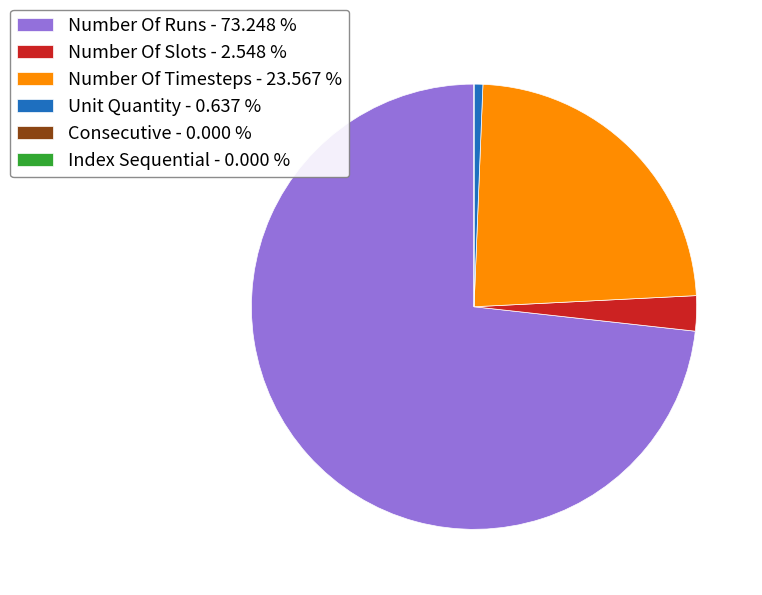

Does Number Of Runs - 73.248 % account for over 50% of the chart?

Yes